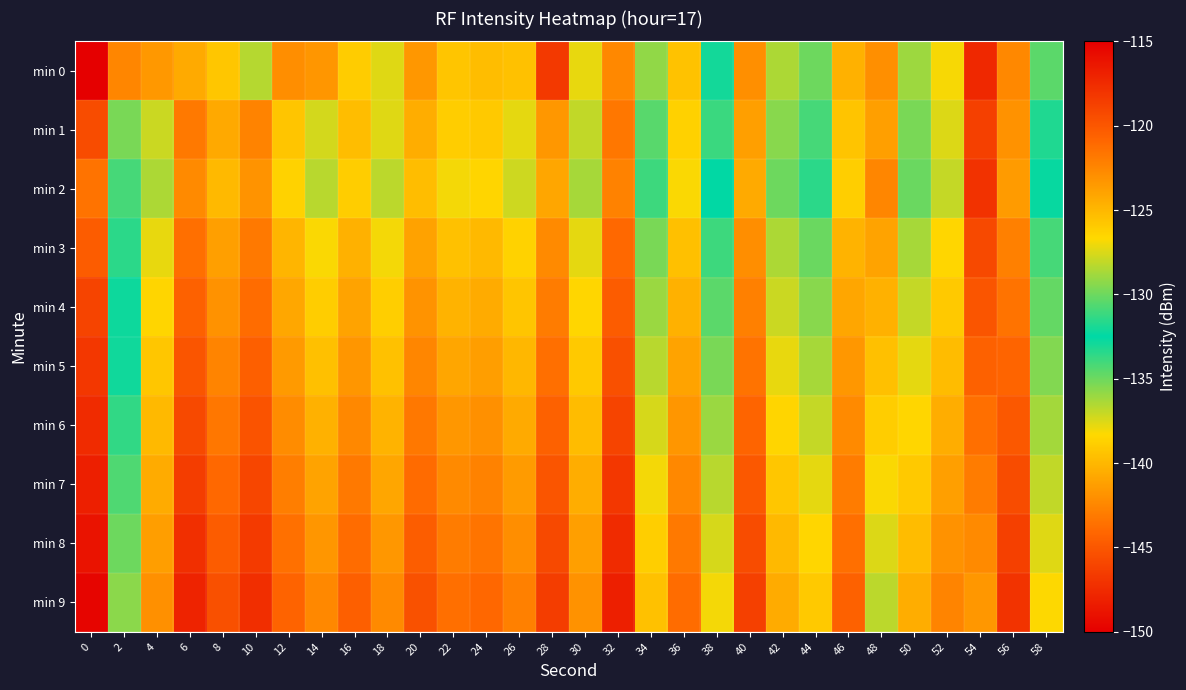

Reading left to right, transcribe all the data shown in this chart.

min 0: 0=-216.0	2=-122.5	4=-123.4	6=-140.7	8=-125.8	10=-128.3	12=-122.9	14=-123.3	16=-126.0	18=-127.4	20=-123.4	22=-125.7	24=-125.3	26=-125.5	28=-118.3	30=-127.2	32=-122.6	34=-129.2	36=-125.6	38=-132.0	40=-123.0	42=-128.6	44=-130.0	46=-124.7	48=-142.0	50=-128.9	52=-126.9	54=-147.6	56=-122.6	58=-130.4
min 1: 0=-119.4	2=-135.2	4=-127.9	6=-121.8	8=-124.3	10=-122.4	12=-125.7	14=-127.7	16=-125.3	18=-127.4	20=-124.5	22=-126.1	24=-125.9	26=-127.3	28=-123.4	30=-128.1	32=-121.7	34=-130.5	36=-126.3	38=-131.2	40=-123.8	42=-129.4	44=-130.9	46=-125.6	48=-141.2	50=-129.7	52=-127.5	54=-146.3	56=-123.1	58=-131.8
min 2: 0=-121.5	2=-134.1	4=-128.6	6=-122.7	8=-125.1	10=-123.2	12=-126.4	14=-128.3	16=-126.1	18=-128.2	20=-125.3	22=-126.9	24=-126.5	26=-127.8	28=-124.1	30=-128.7	32=-122.3	34=-131.1	36=-126.8	38=-132.5	40=-124.3	42=-130.0	44=-131.5	46=-126.2	48=-142.5	50=-130.1	52=-128.0	54=-147.1	56=-123.6	58=-132.3
min 3: 0=-120.3	2=-133.5	4=-127.2	6=-121.3	8=-123.8	10=-121.9	12=-124.9	14=-126.8	16=-124.7	18=-126.9	20=-123.9	22=-125.5	24=-125.1	26=-126.4	28=-122.7	30=-127.3	32=-121.0	34=-129.7	36=-125.4	38=-131.1	40=-122.9	42=-128.6	44=-130.1	46=-124.8	48=-141.0	50=-128.7	52=-126.6	54=-145.8	56=-122.2	58=-130.9
min 4: 0=-118.9	2=-132.8	4=-126.5	6=-120.6	8=-123.1	10=-121.2	12=-124.2	14=-126.1	16=-124.0	18=-126.2	20=-123.2	22=-124.8	24=-124.4	26=-125.7	28=-122.0	30=-126.6	32=-120.3	34=-129.0	36=-124.7	38=-130.4	40=-122.2	42=-127.9	44=-129.4	46=-124.1	48=-140.3	50=-128.0	52=-125.9	54=-145.1	56=-121.5	58=-130.2
min 5: 0=-118.2	2=-132.1	4=-125.8	6=-119.9	8=-122.4	10=-120.5	12=-123.5	14=-125.4	16=-123.3	18=-125.5	20=-122.5	22=-124.1	24=-123.7	26=-125.0	28=-121.3	30=-125.9	32=-119.6	34=-128.3	36=-124.0	38=-129.7	40=-121.5	42=-127.2	44=-128.7	46=-123.4	48=-139.6	50=-127.3	52=-125.2	54=-144.4	56=-120.8	58=-129.5
min 6: 0=-117.5	2=-131.4	4=-125.1	6=-119.2	8=-121.7	10=-119.8	12=-122.8	14=-124.7	16=-122.6	18=-124.8	20=-121.8	22=-123.4	24=-123.0	26=-124.3	28=-120.6	30=-125.2	32=-118.9	34=-127.6	36=-123.3	38=-129.0	40=-120.8	42=-126.5	44=-128.0	46=-122.7	48=-138.9	50=-126.6	52=-124.5	54=-143.7	56=-120.1	58=-128.8
min 7: 0=-116.8	2=-130.7	4=-124.4	6=-118.5	8=-121.0	10=-119.1	12=-122.1	14=-124.0	16=-121.9	18=-124.1	20=-121.1	22=-122.7	24=-122.3	26=-123.6	28=-119.9	30=-124.5	32=-118.2	34=-126.9	36=-122.6	38=-128.3	40=-120.1	42=-125.8	44=-127.3	46=-122.0	48=-138.2	50=-125.9	52=-123.8	54=-143.0	56=-119.4	58=-128.1
min 8: 0=-116.1	2=-130.0	4=-123.7	6=-117.8	8=-120.3	10=-118.4	12=-121.4	14=-123.3	16=-121.2	18=-123.4	20=-120.4	22=-122.0	24=-121.6	26=-122.9	28=-119.2	30=-123.8	32=-117.5	34=-126.2	36=-121.9	38=-127.6	40=-119.4	42=-125.1	44=-126.6	46=-121.3	48=-137.5	50=-125.2	52=-123.1	54=-142.3	56=-118.7	58=-127.4
min 9: 0=-115.4	2=-129.3	4=-123.0	6=-117.1	8=-119.6	10=-117.7	12=-120.7	14=-122.6	16=-120.5	18=-122.7	20=-119.7	22=-121.3	24=-120.9	26=-122.2	28=-118.5	30=-123.1	32=-116.8	34=-125.5	36=-121.2	38=-126.9	40=-118.7	42=-124.4	44=-125.9	46=-120.6	48=-136.8	50=-124.5	52=-122.4	54=-141.6	56=-118.0	58=-126.7